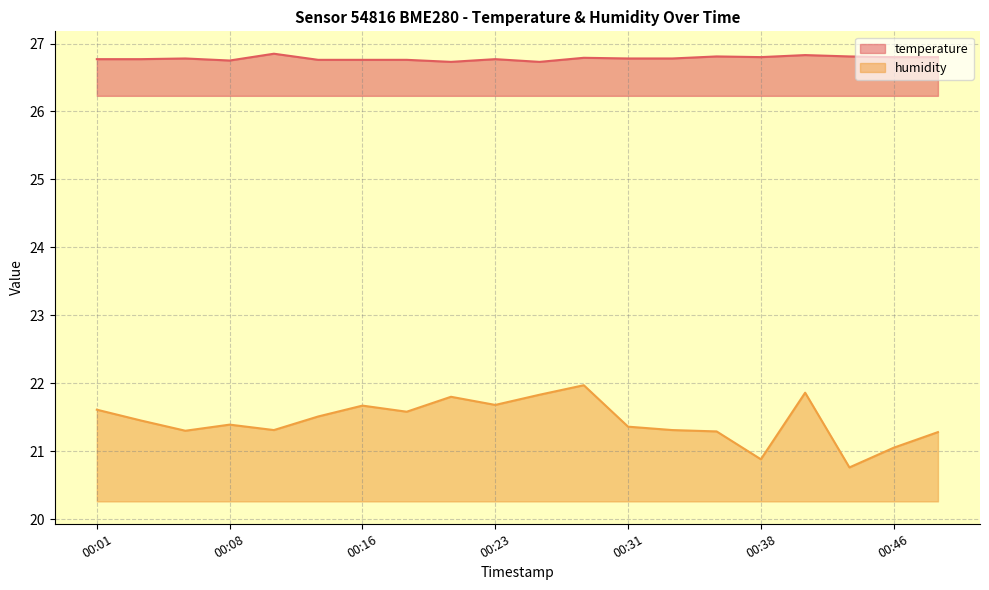

What is the difference between the humidity values at 00:36 and 00:46?

0.2